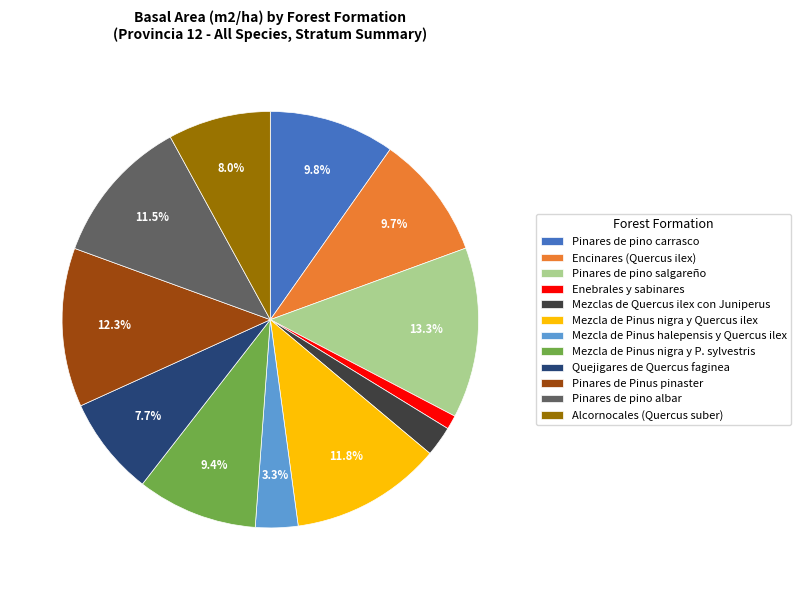

To the nearest percent, what is the difference between the Mezcla de Pinus nigra y Quercus ilex and Pinares de pino carrasco slice percentages?

2%